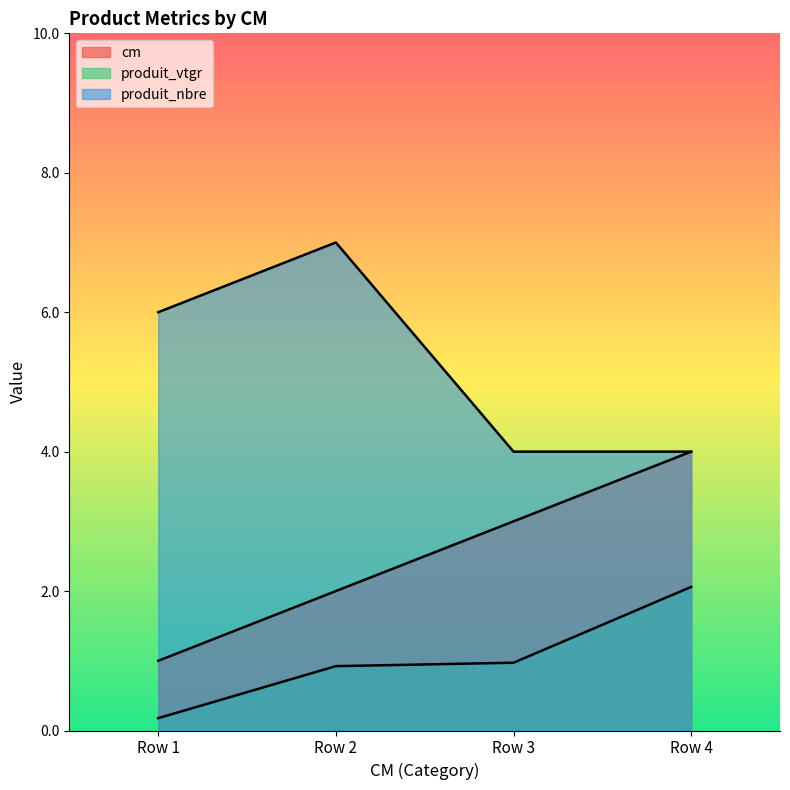

What is the total value across all series at Row 2?

9.9